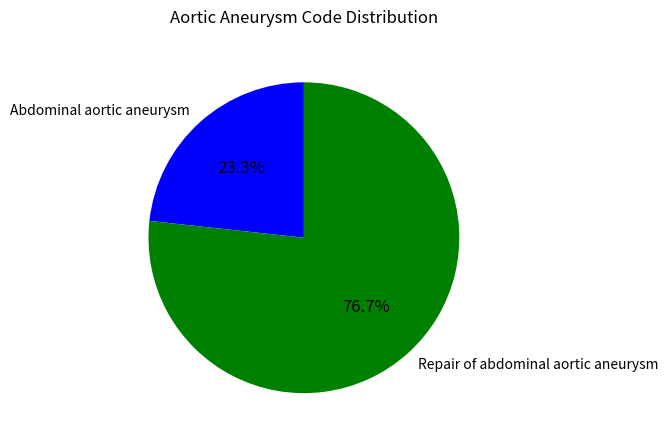

To the nearest percent, what is the average slice percentage?

50%